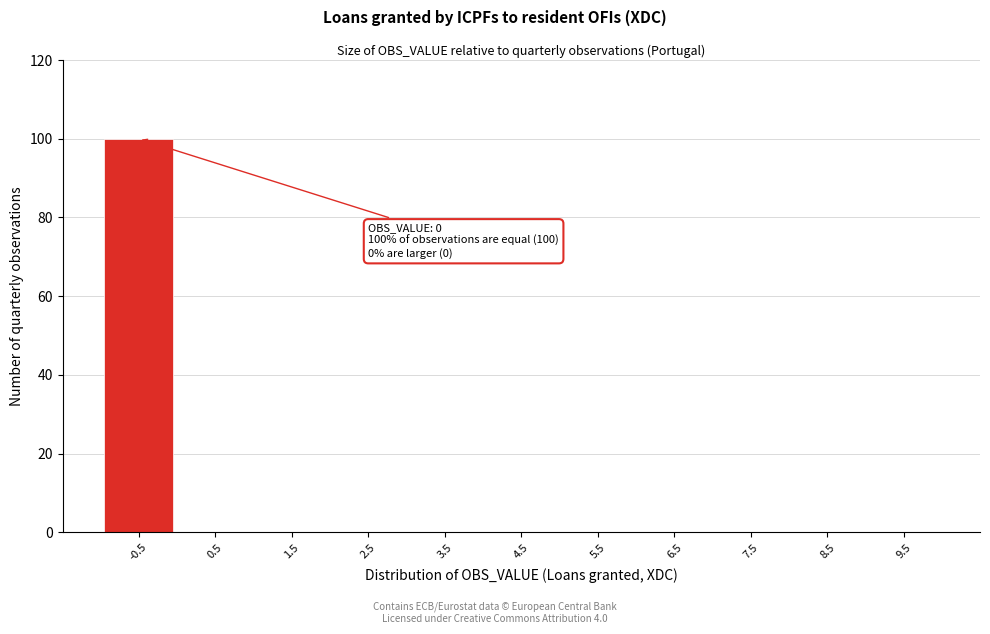

Reading left to right, list all the values displayed in this chart.

-0.5=100	0.5=0	1.5=0	2.5=0	3.5=0	4.5=0	5.5=0	6.5=0	7.5=0	8.5=0	9.5=0